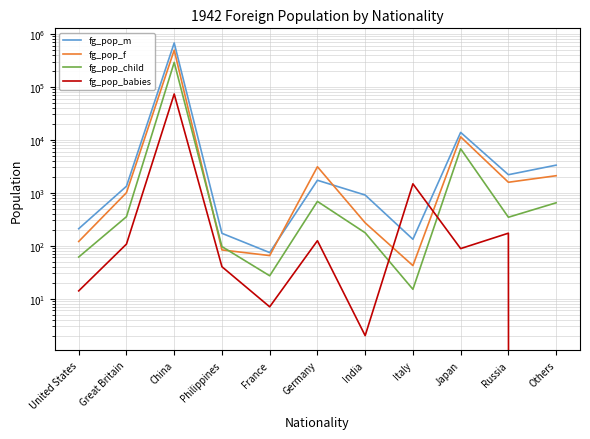

Between Russia and France, which is larger?

Russia